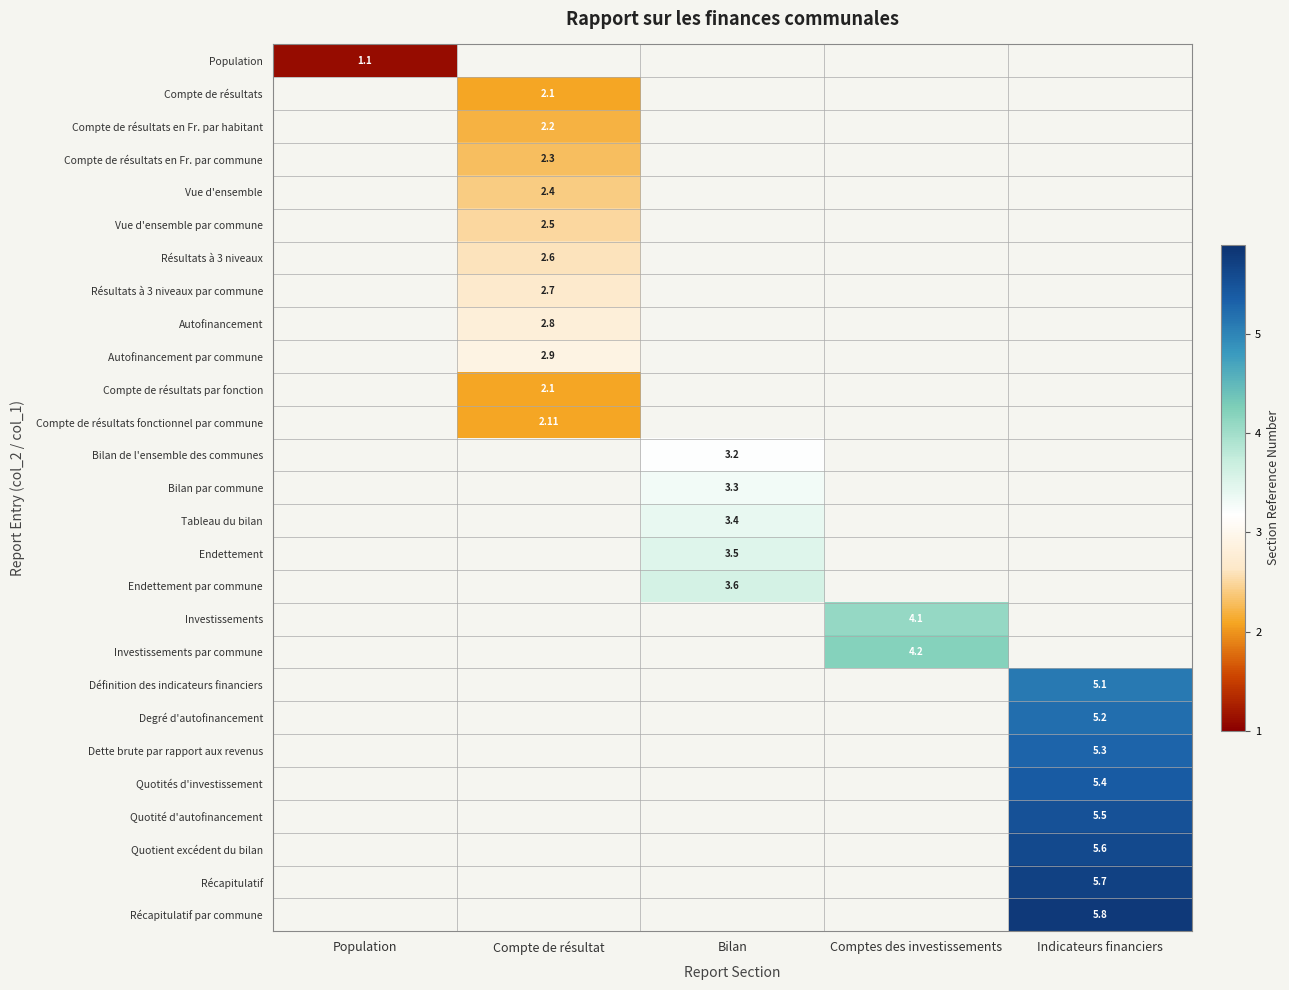

What is the smallest value displayed?

1.1